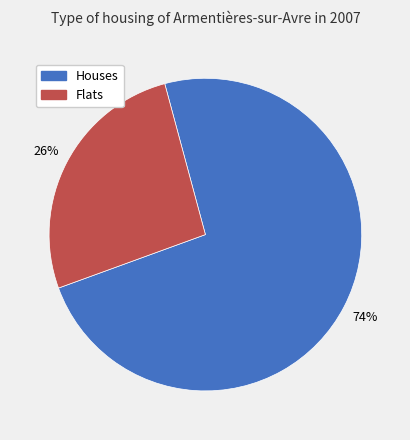

To the nearest percent, what is the average slice percentage?

50%